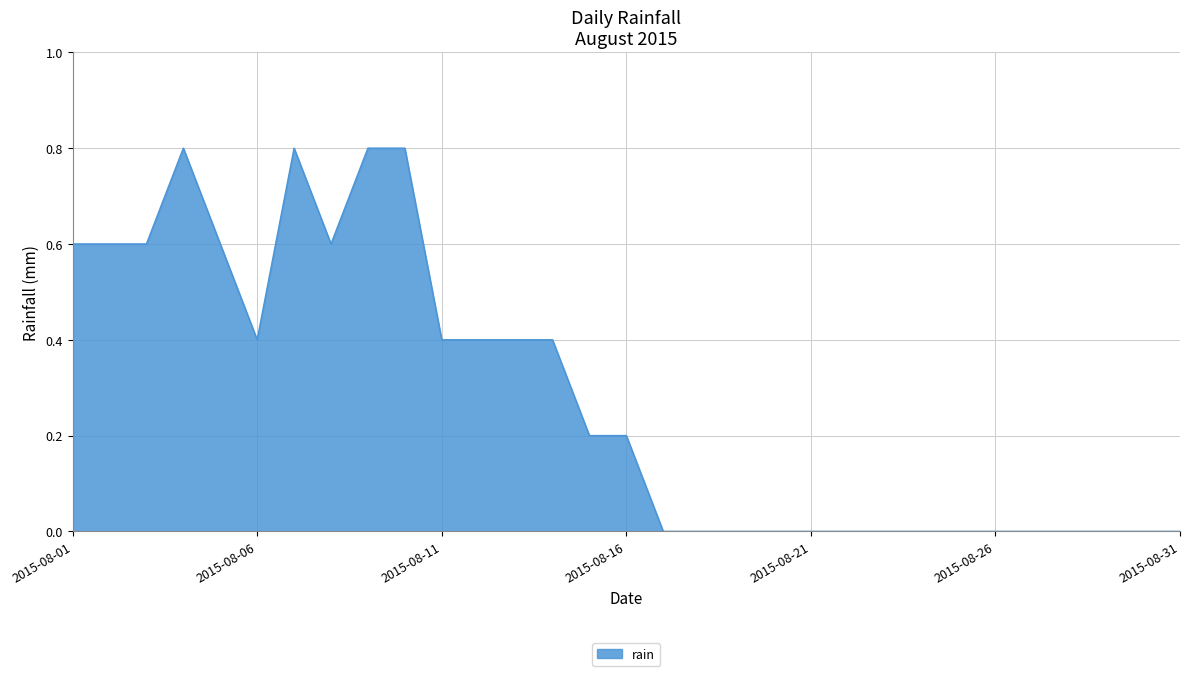

Does the chart have visible grid lines?

Yes